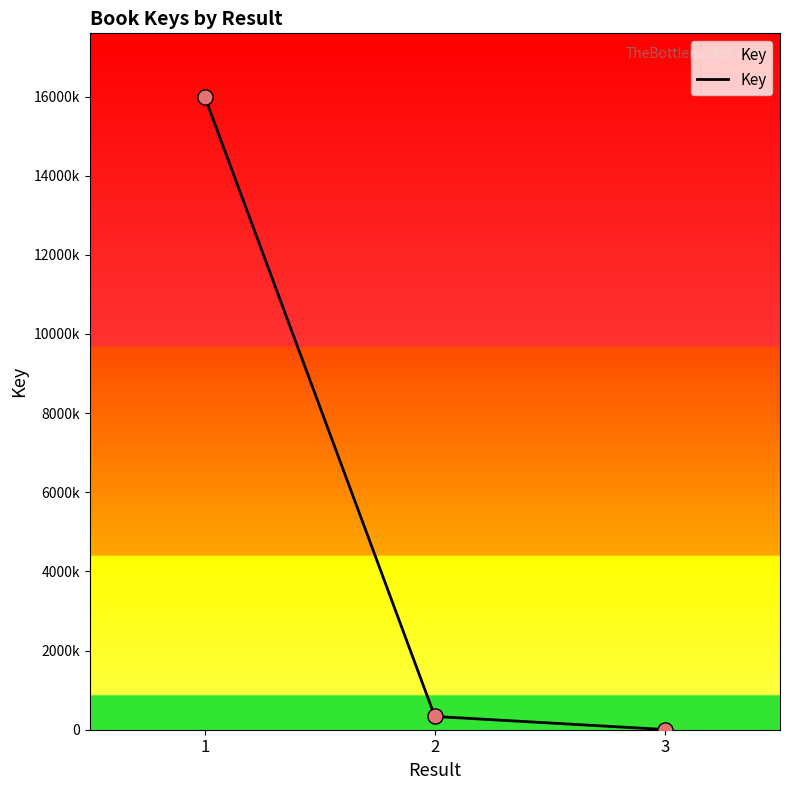

Between 1 and 2, which is larger?

1